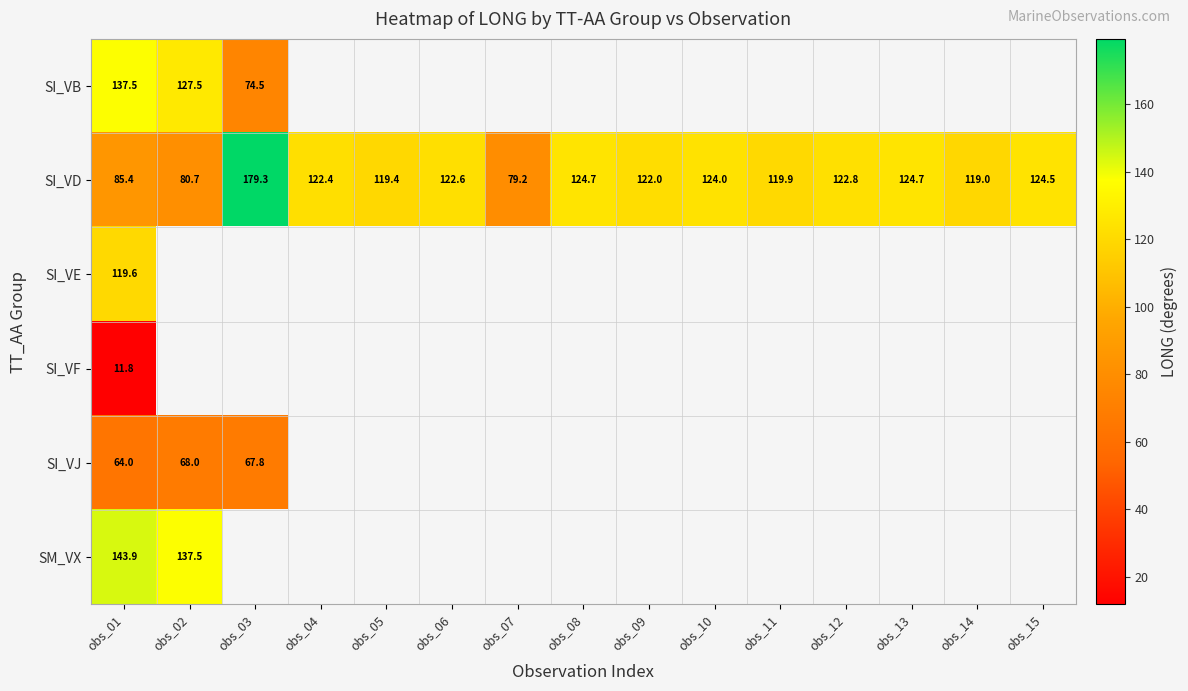

Which label corresponds to the largest value in the chart?

obs_03